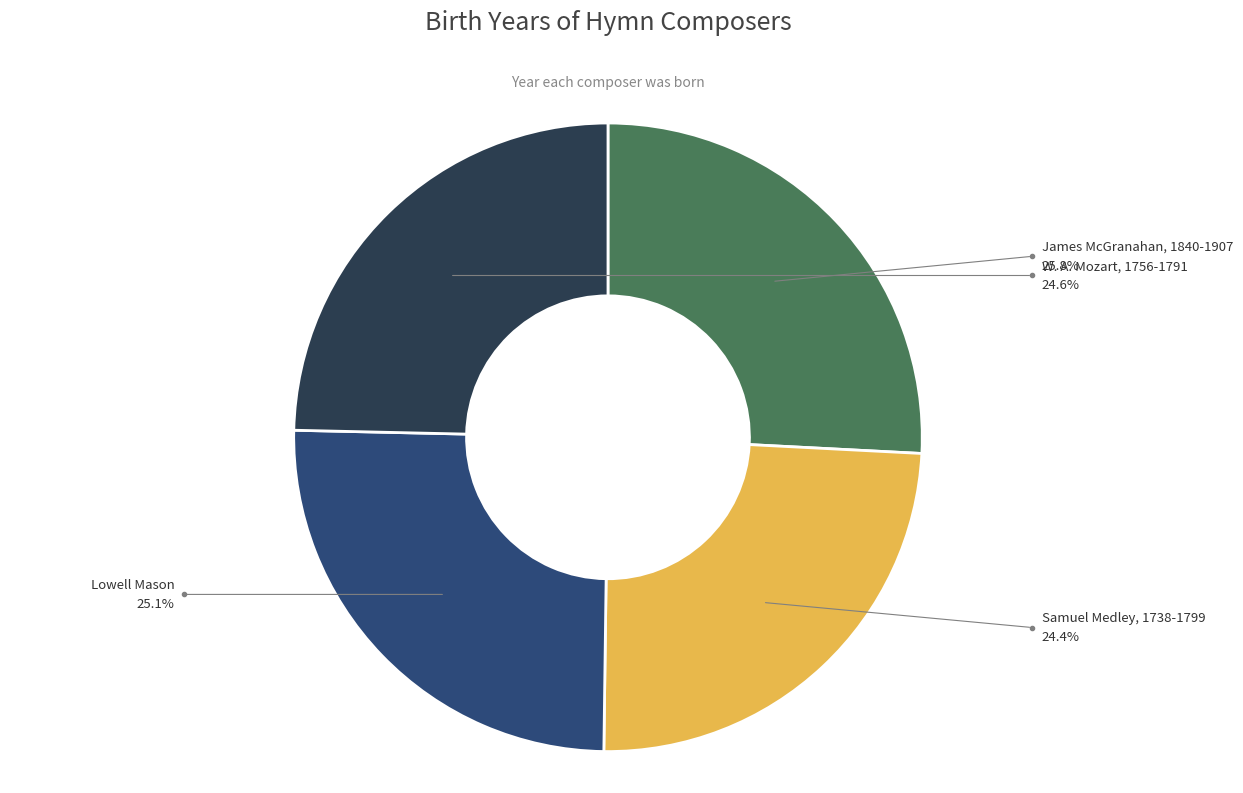

Is there any slice that represents more than half of the pie?

No